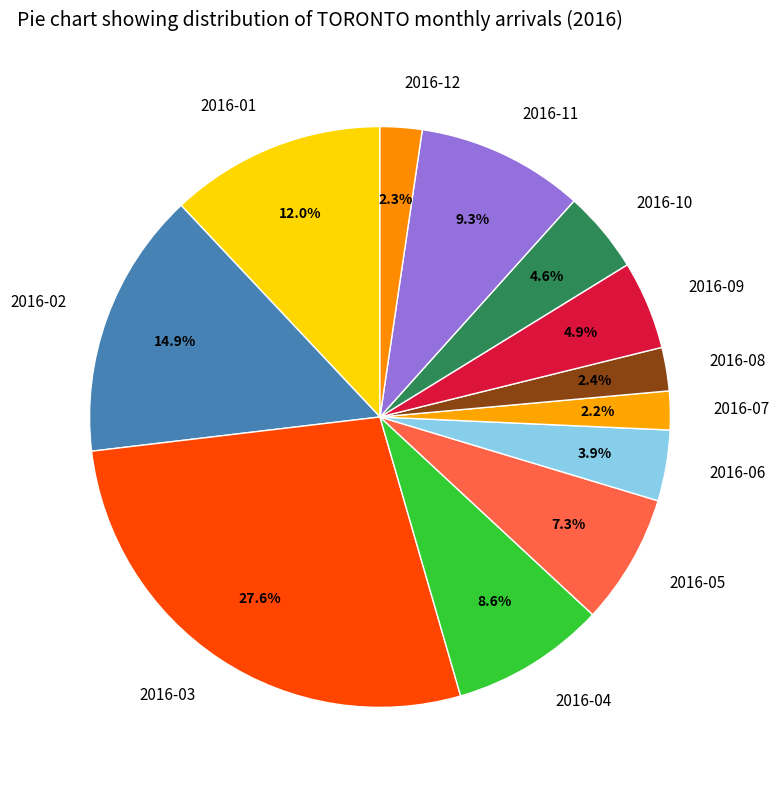

Between 2016-06 and 2016-04, which is larger?

2016-04